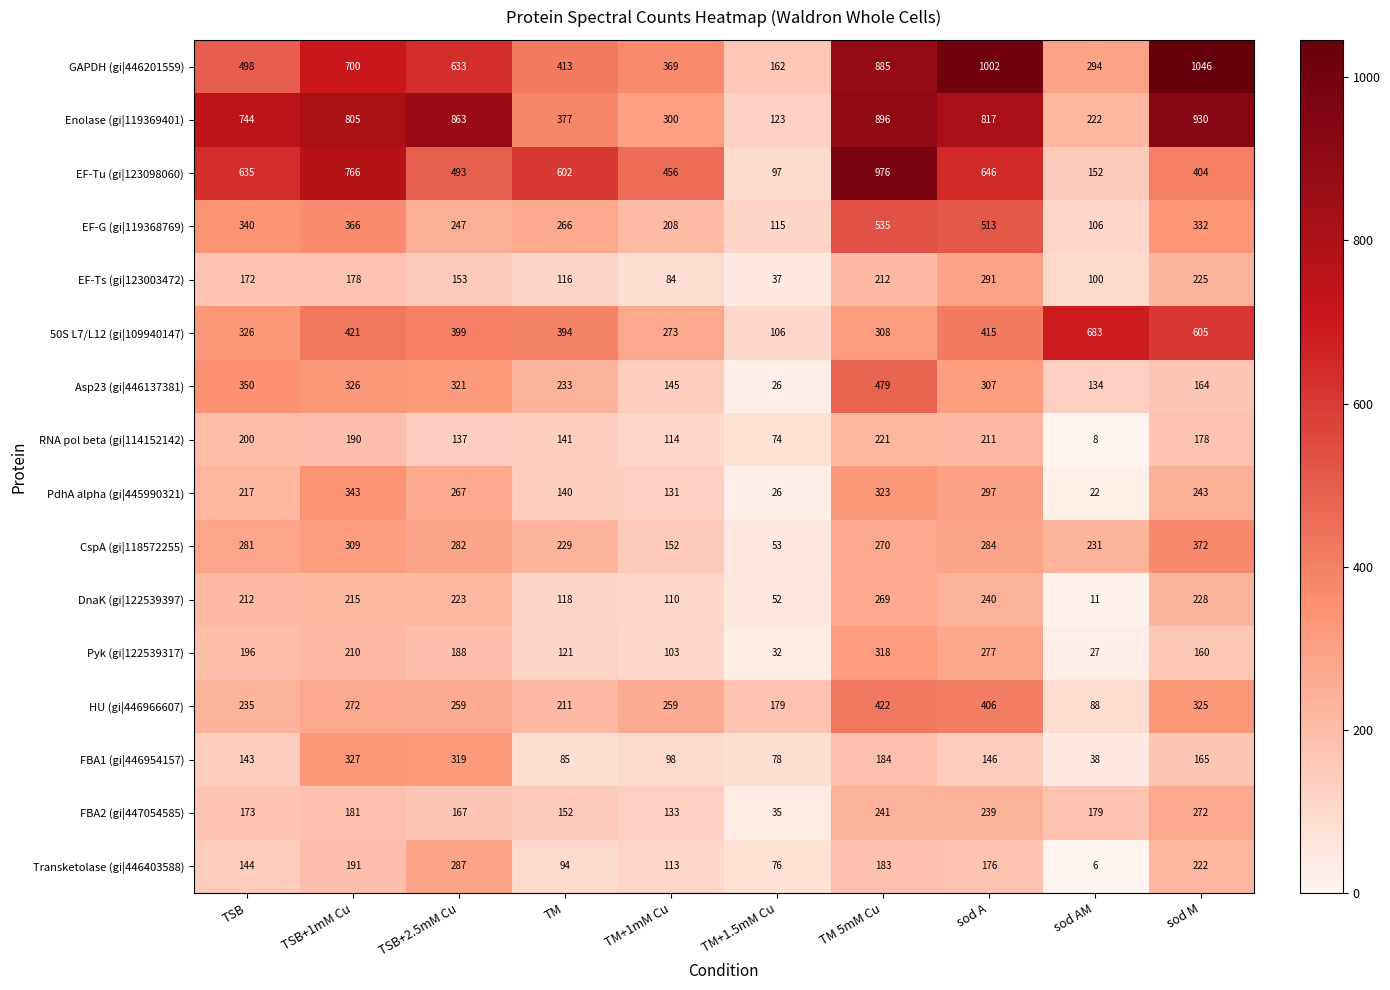

What is the difference between the RNA pol beta (gi|114152142) values at TSB+2.5mM Cu and sod M?

41